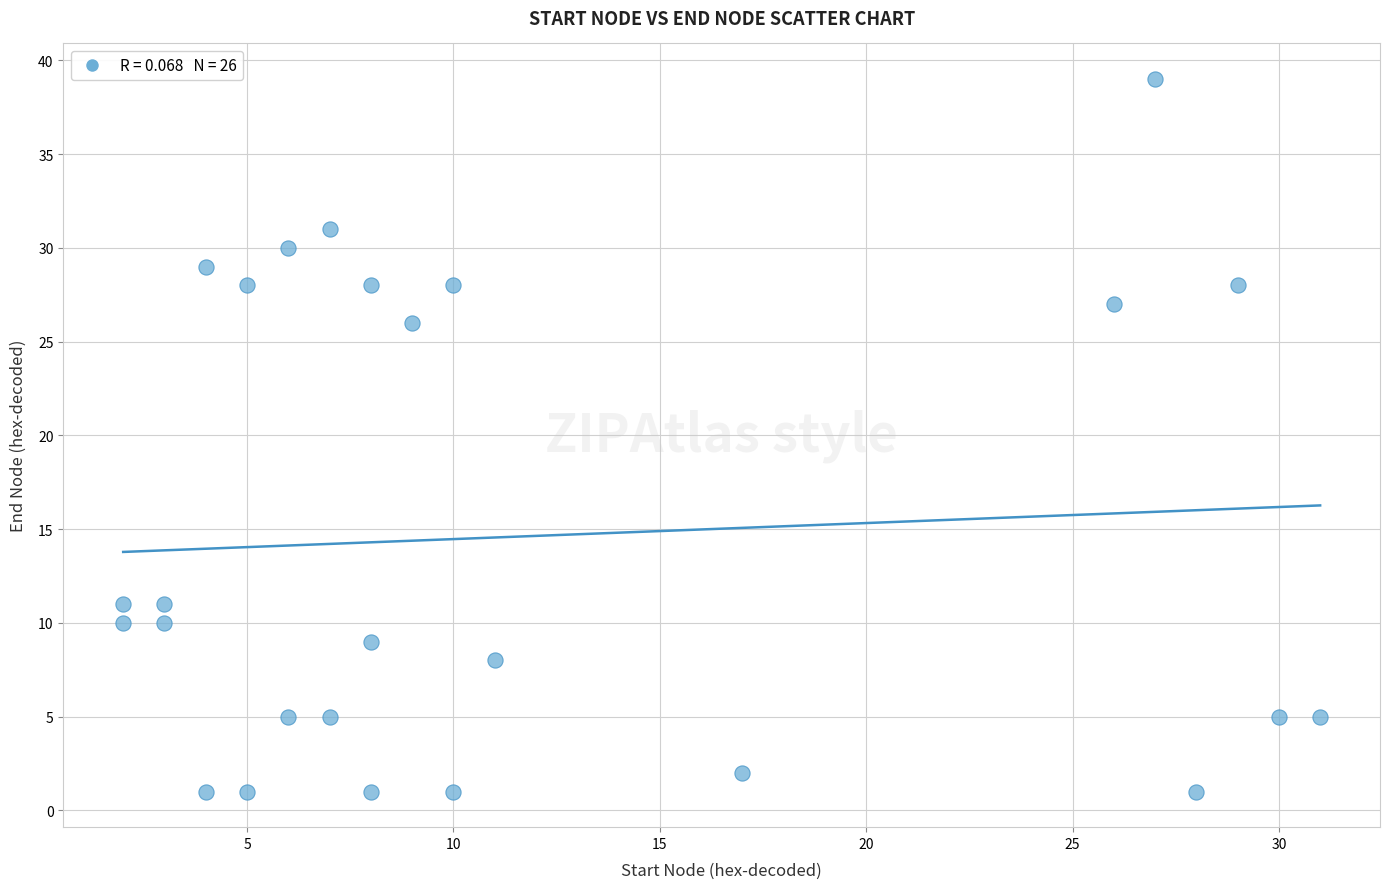

What Y value in the scatter plot is closest to 20?

26